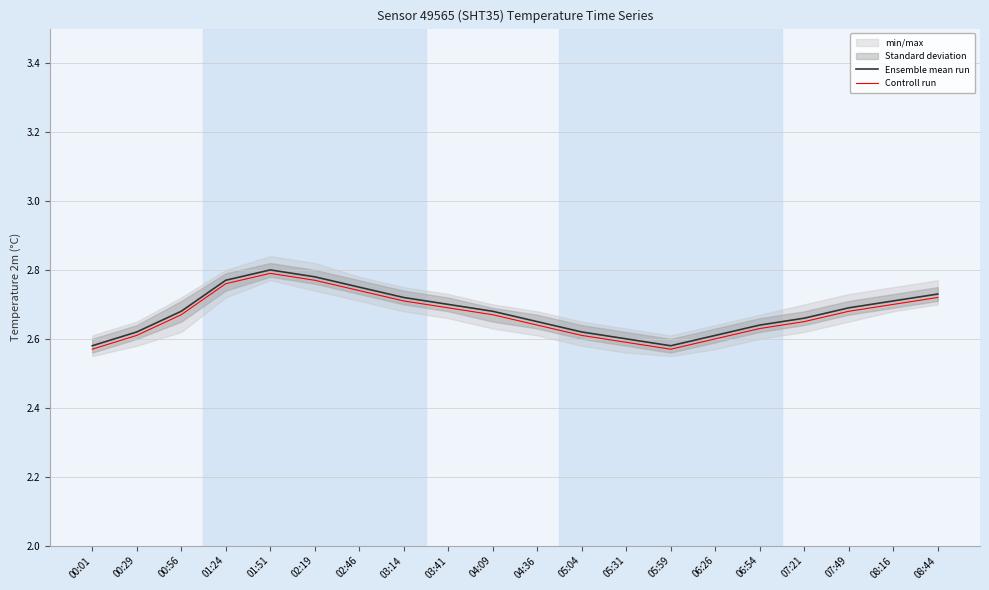

What is the difference between the maximum and second lowest values in the Controll run series?

0.2